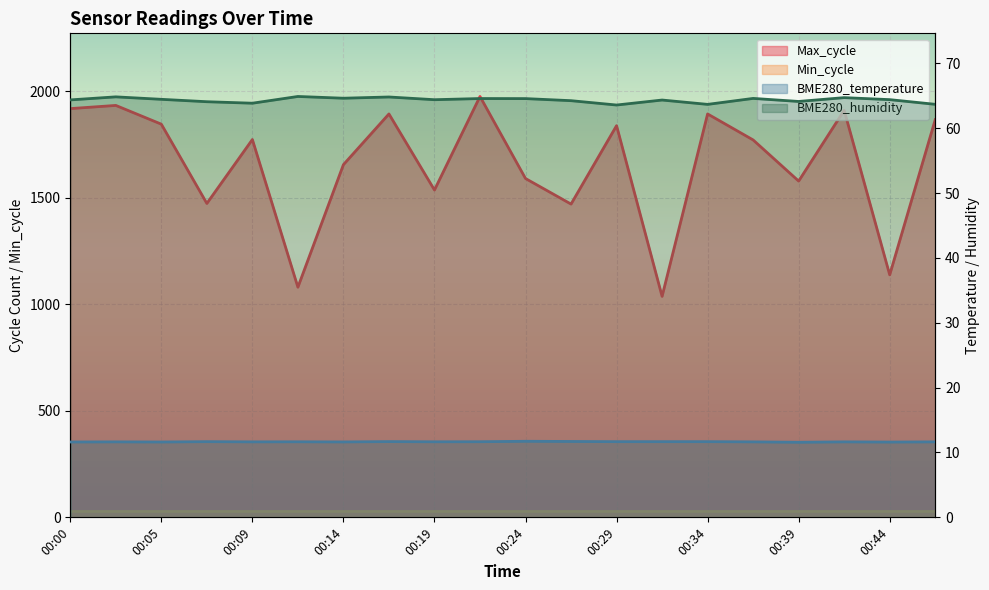

What is the greatest value displayed?

1975.0